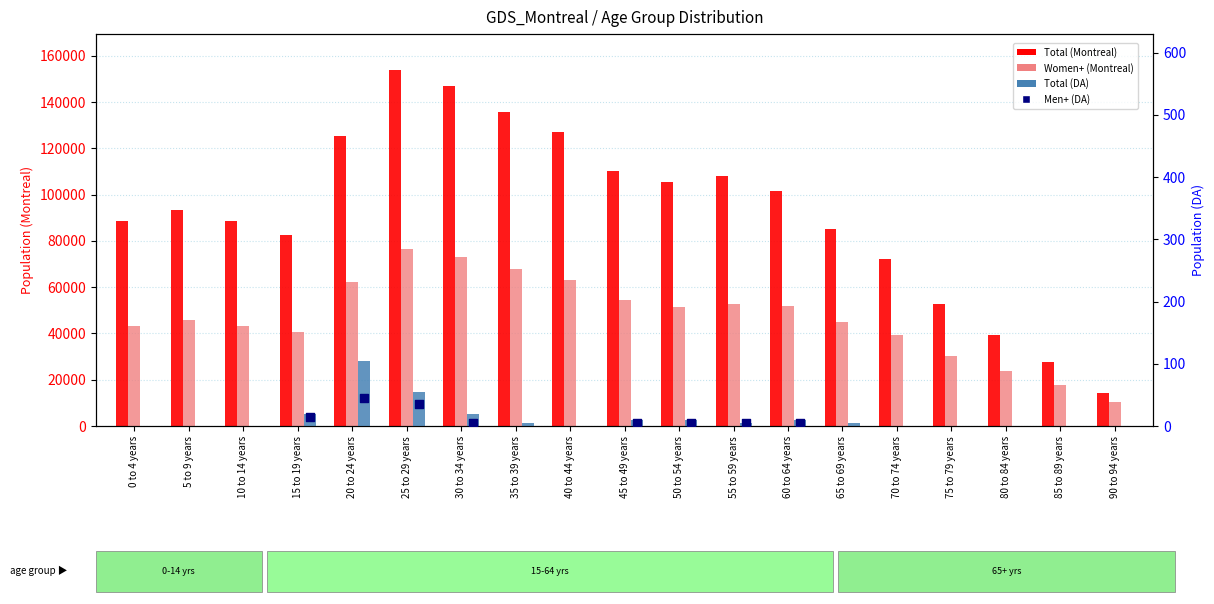

Which series contains the lowest Y value?

Total (DA)